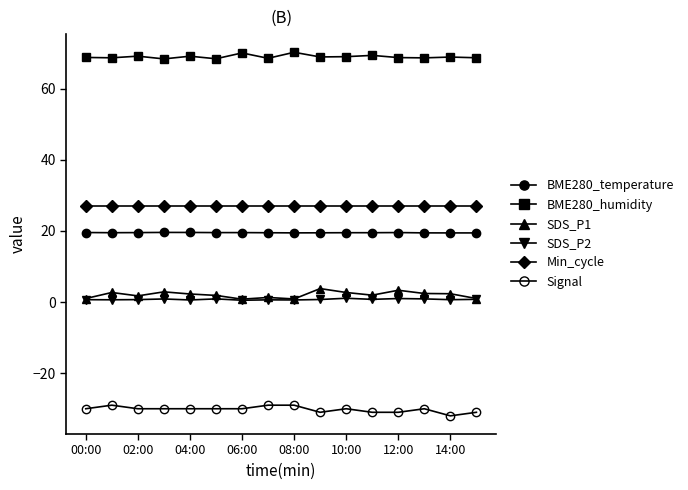

Reading left to right, what are all the values shown in this chart?

BME280_temperature: 19.6	19.5	19.6	19.6	19.6	19.6	19.6	19.5	19.5	19.5	19.5	19.5	19.6	19.5	19.5	19.5
BME280_humidity: 68.8	68.7	69.2	68.4	69.2	68.5	70.1	68.6	70.3	69.0	69.0	69.4	68.8	68.7	68.9	68.7
SDS_P1: 1.0	2.7	1.8	2.9	2.3	1.9	0.8	1.3	0.9	3.8	2.7	1.9	3.3	2.4	2.4	1.0
SDS_P2: 0.7	0.7	0.7	0.9	0.6	0.9	0.5	0.6	0.6	0.7	1.1	0.8	1.0	0.9	0.7	0.8
Min_cycle: 27.0	27.0	27.0	27.0	27.0	27.0	27.0	27.0	27.0	27.0	27.0	27.0	27.0	27.0	27.0	27.0
Signal: -30.0	-29.0	-30.0	-30.0	-30.0	-30.0	-30.0	-29.0	-29.0	-31.0	-30.0	-31.0	-31.0	-30.0	-32.0	-31.0